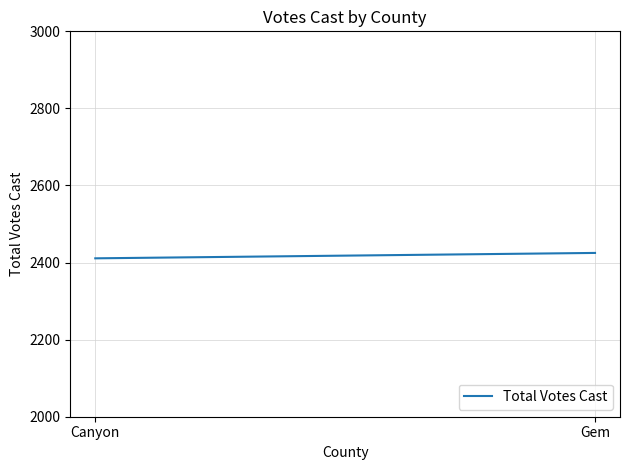

The value at Gem is 2425. True or false?

True